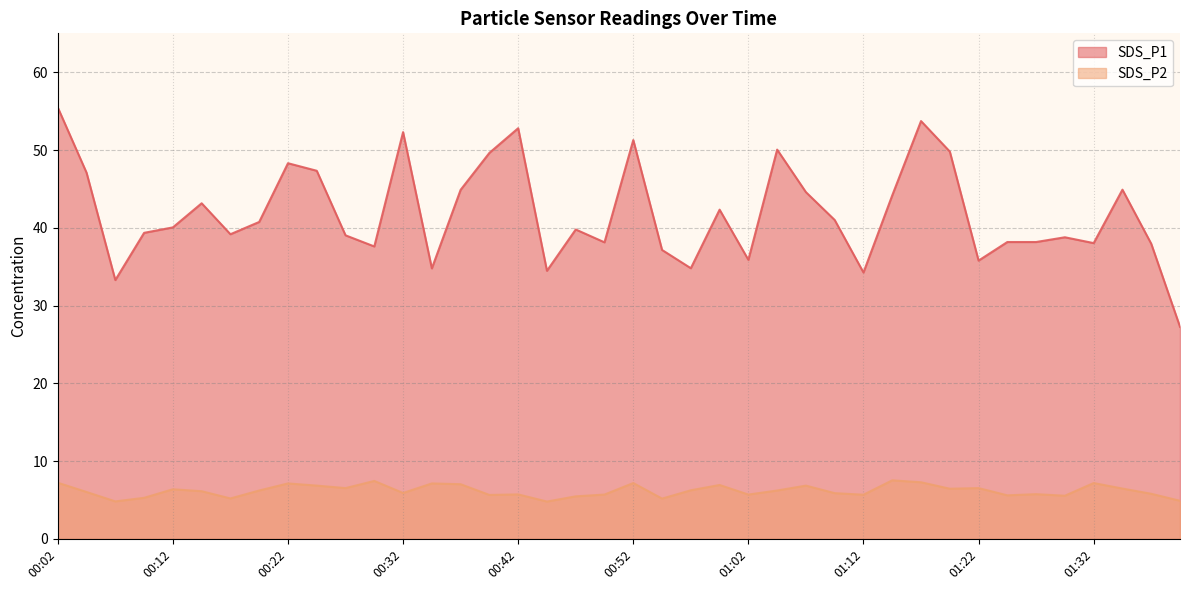

What position from the left is 00:42?

17